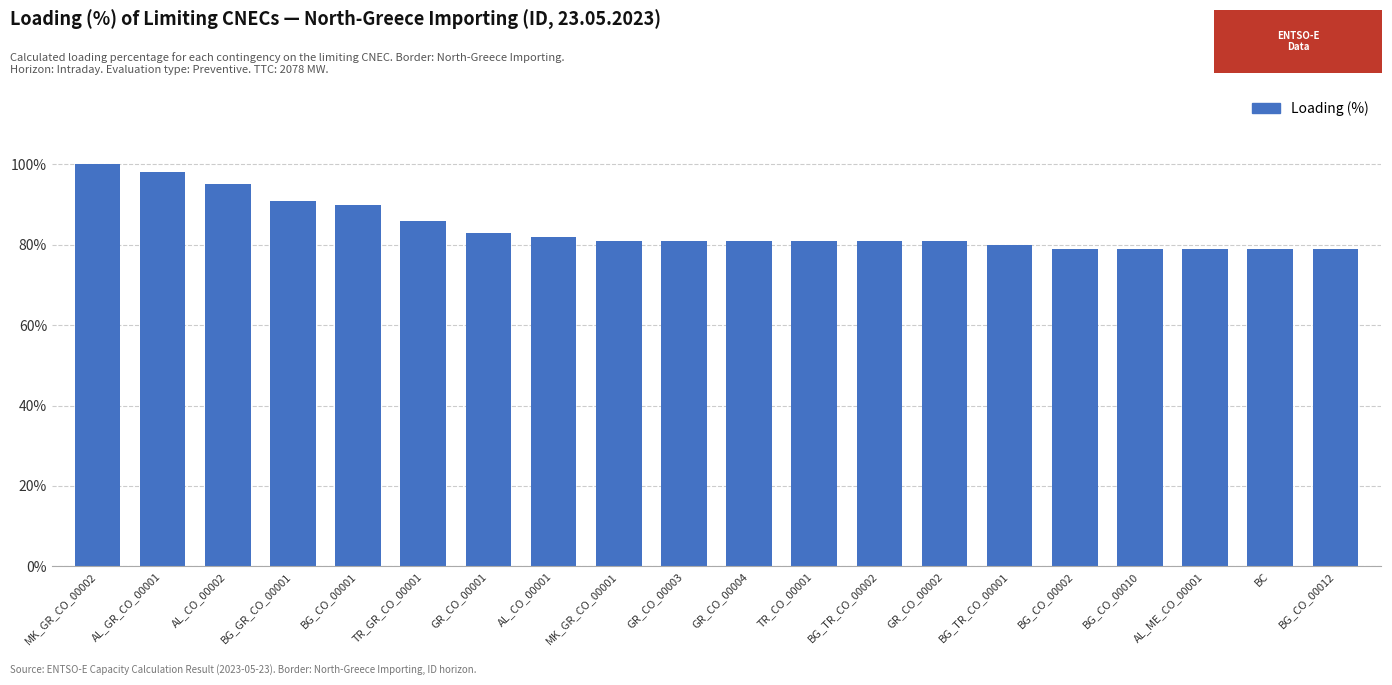

Is it true that the value at BC is 79?

True